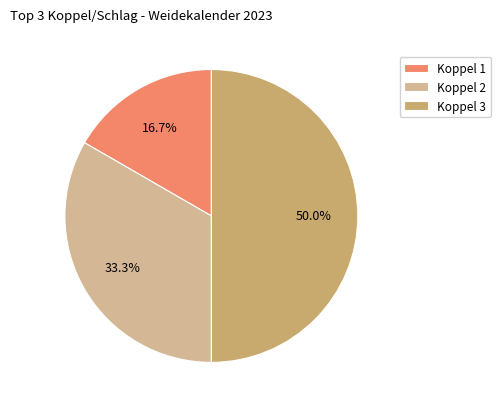

Which has a higher value, Koppel 2 or Koppel 3?

Koppel 3